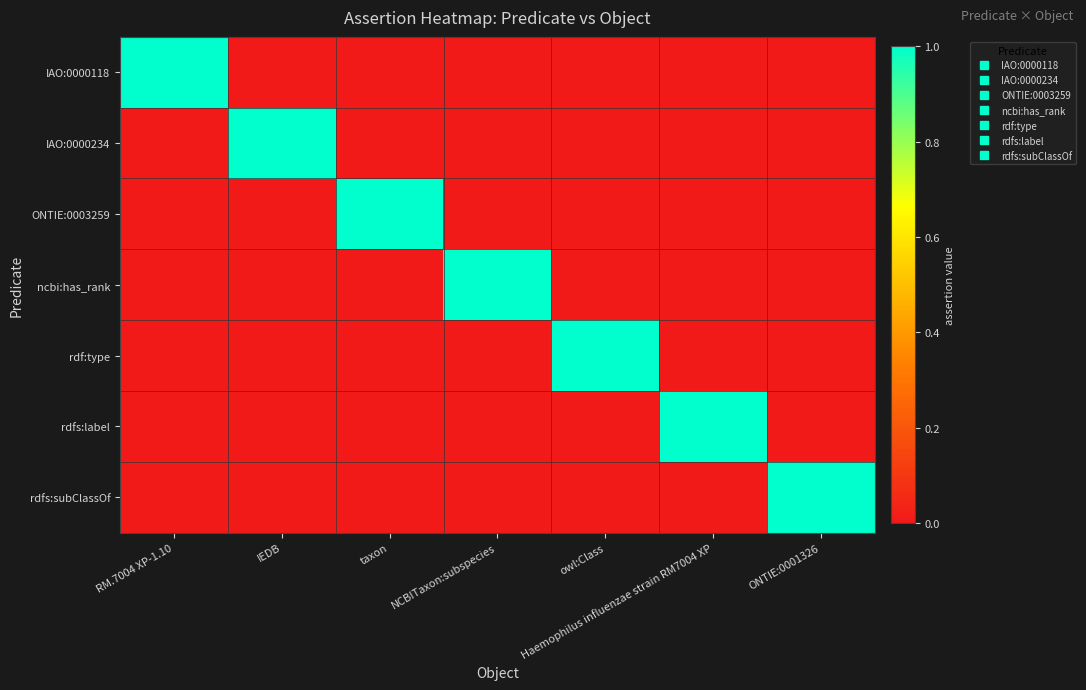

How many distinct data groups are displayed?

7